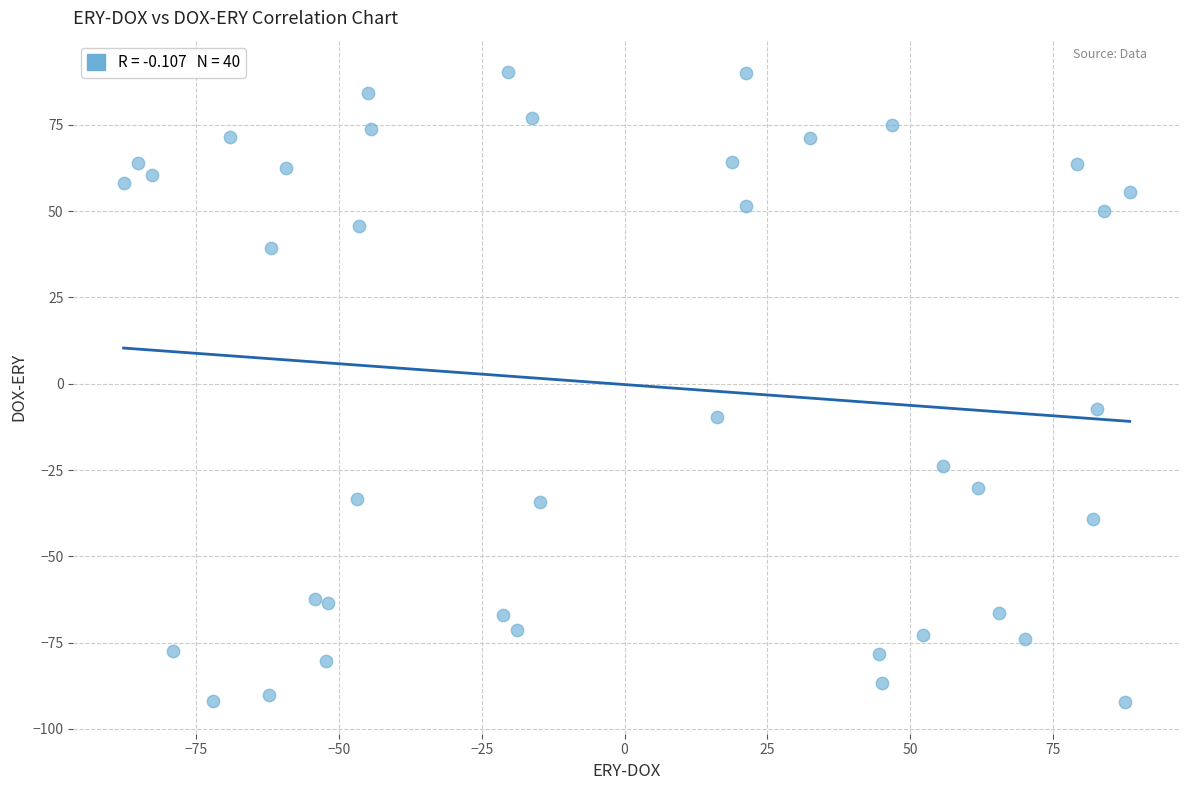

What is the range of X values (max minus min)?

176.0